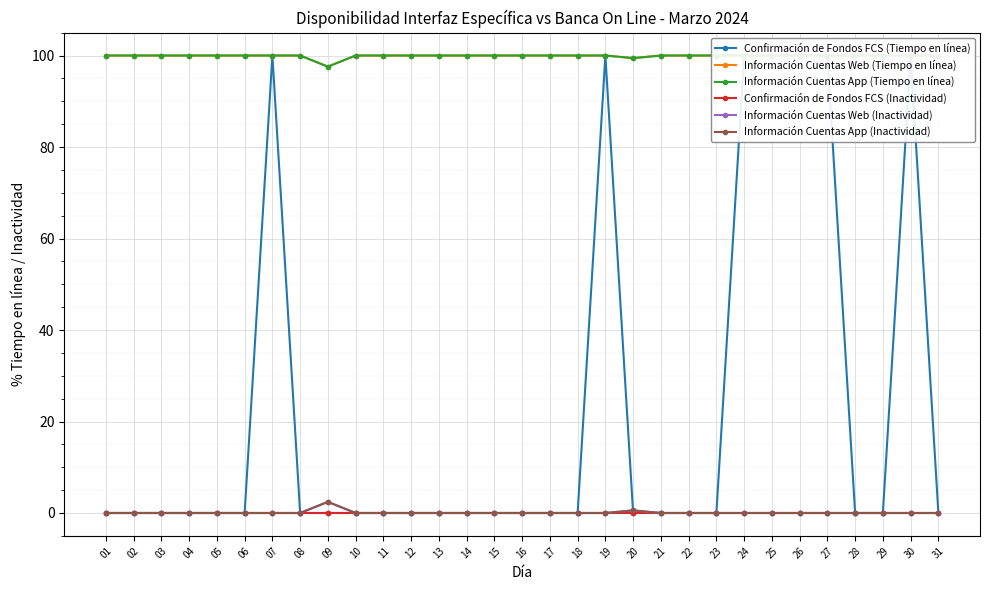

Between 11 and 26, which series saw the biggest shift?

Confirmación de Fondos FCS (Tiempo en línea)